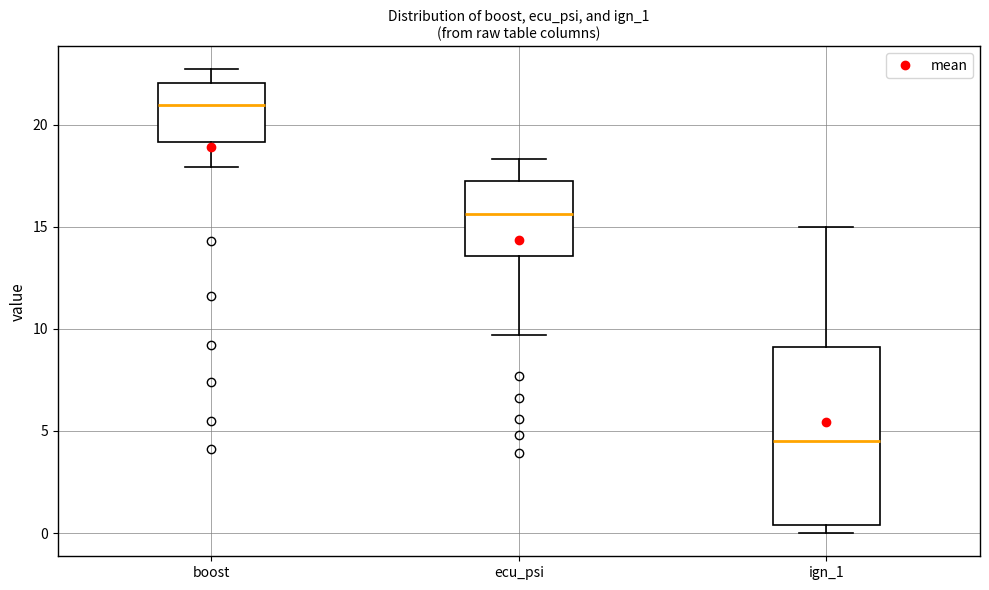

Where does the median line of the box for ign_1 sit on the y-axis? The values are not printed on the chart, so give them approximately, as read against the axis.

4.5